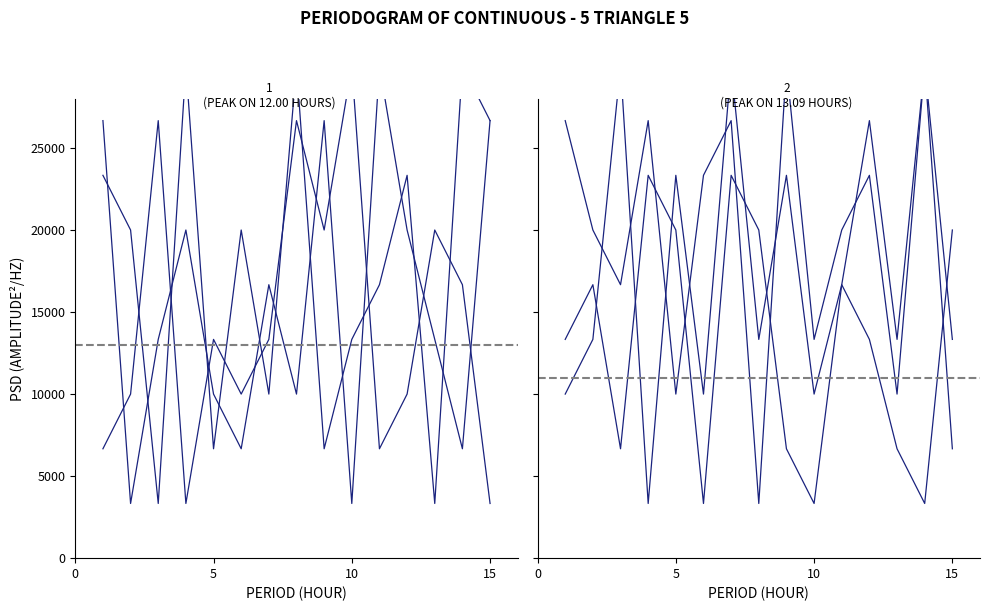

Where do col_2 and col_4 first cross each other?

5 and 10